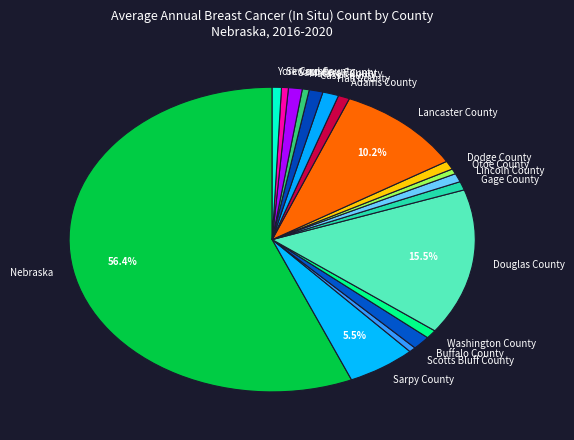

What percentage is the Dodge County slice, to the nearest percent?

1%